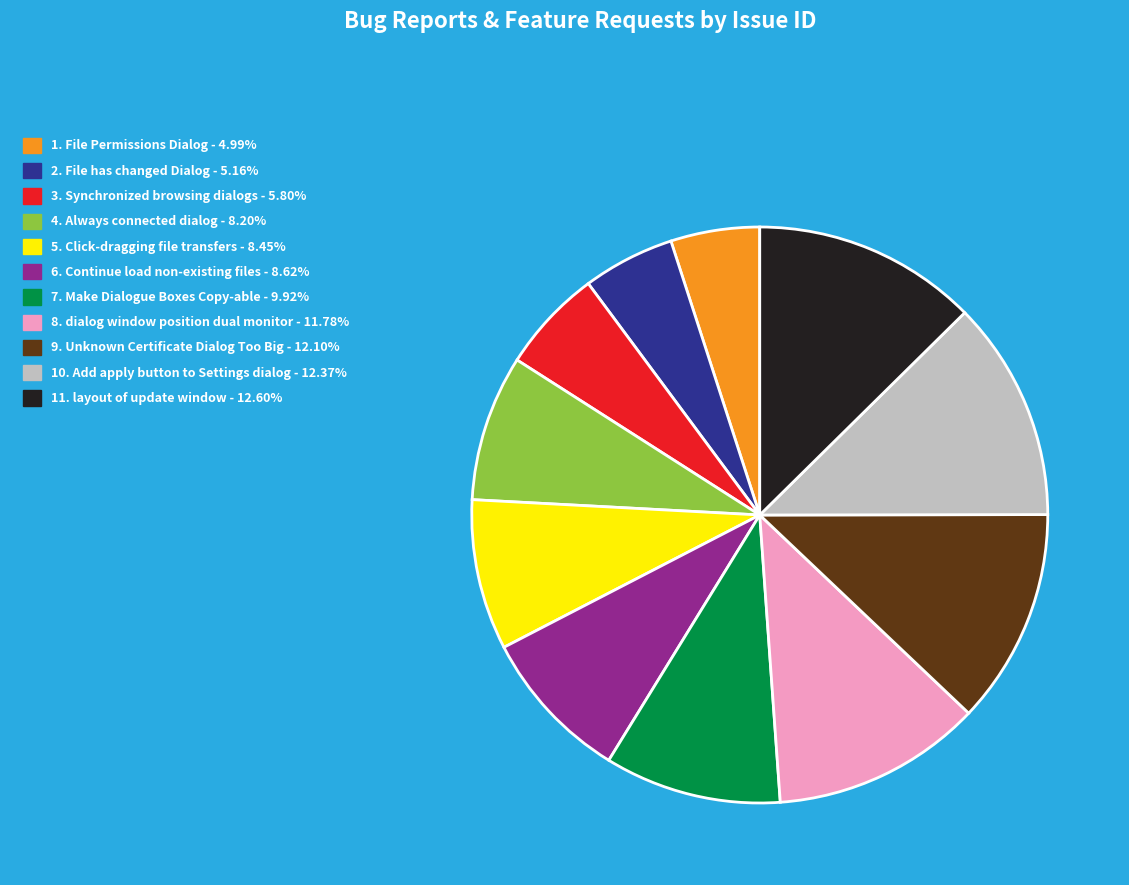

How many slices are in this pie chart?

11